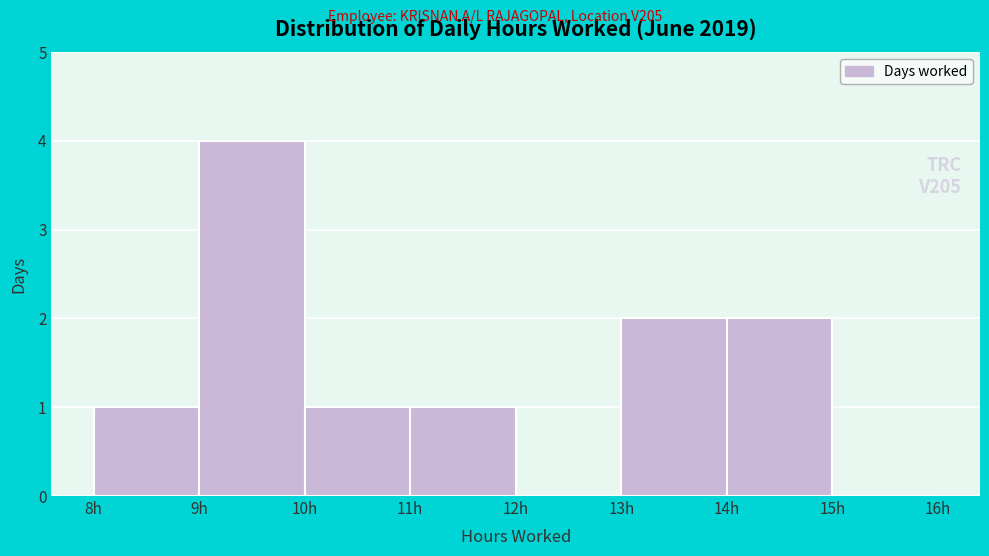

Which range on the x-axis has the tallest bar?

9 to 10